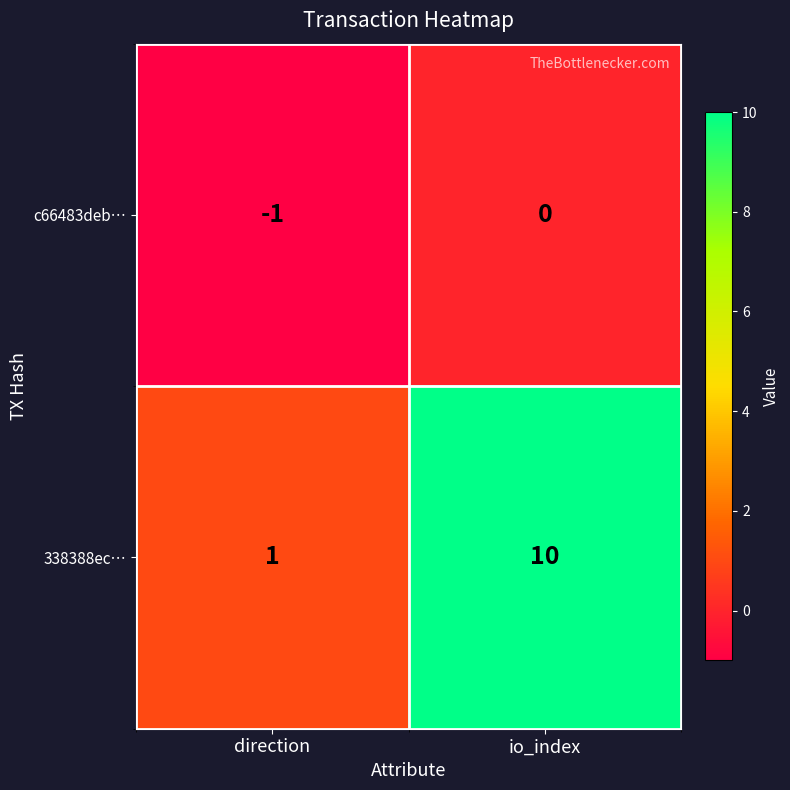

Is it true that c66483deb… equals -1 at direction?

True